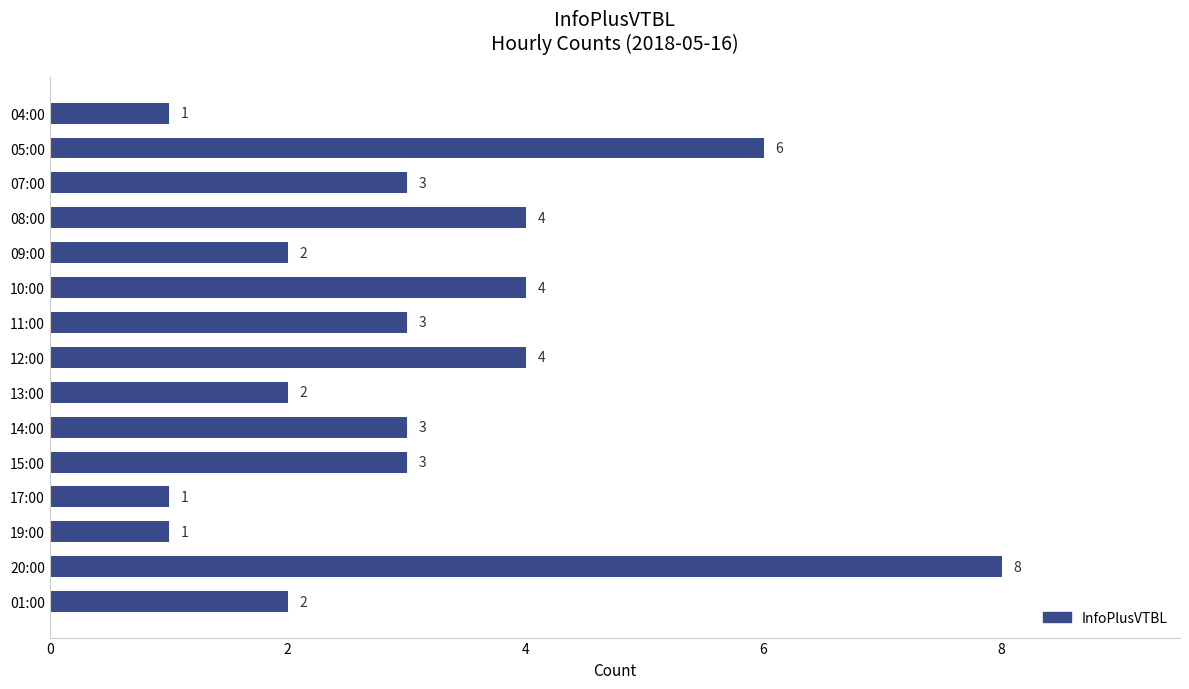

Reading top to bottom, list all the values displayed in this chart.

1	6	3	4	2	4	3	4	2	3	3	1	1	8	2